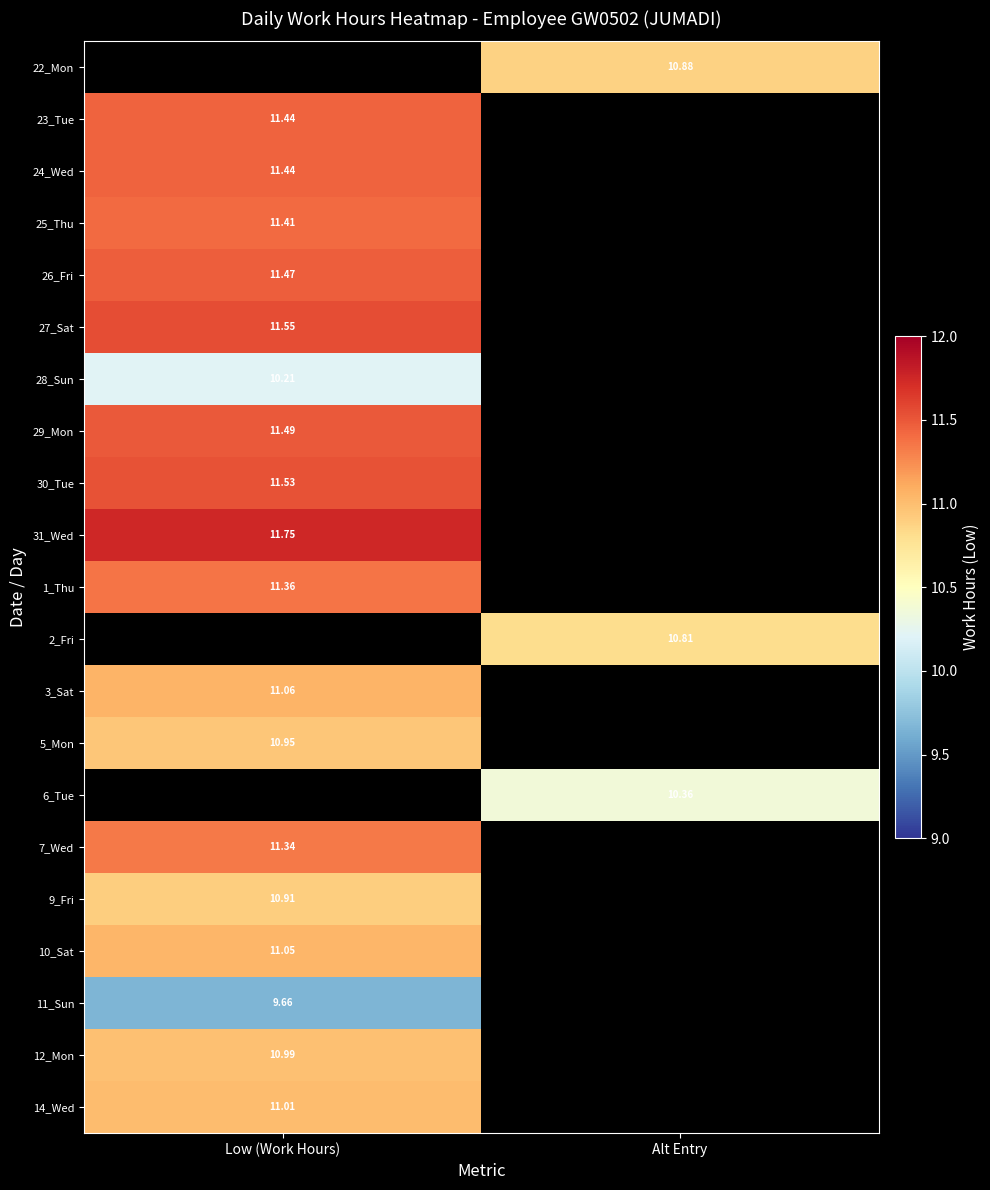

List the labels in order of 7_Wed value, largest first.

Low (Work Hours), Alt Entry